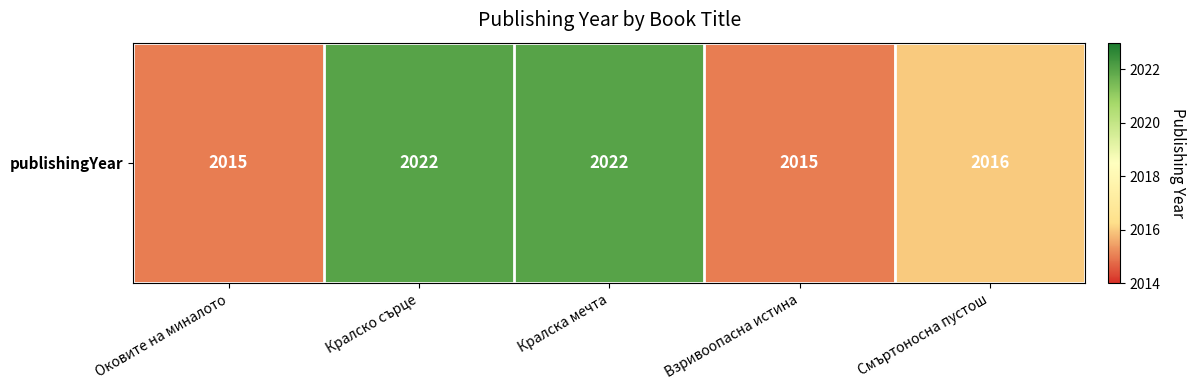

Rank the categories by value from highest to lowest.

Кралско сърце, Кралска мечта, Смъртоносна пустош, Оковите на миналото, Взривоопасна истина